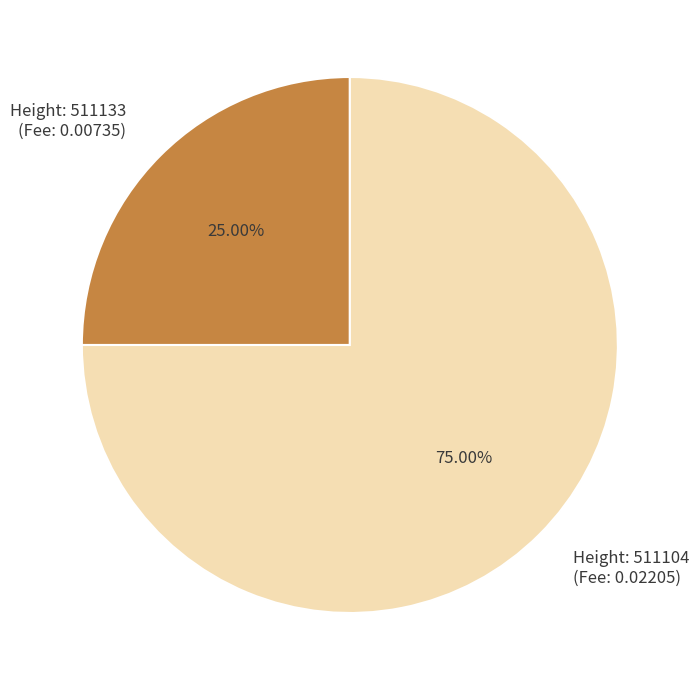

Does any single category account for the majority?

Yes